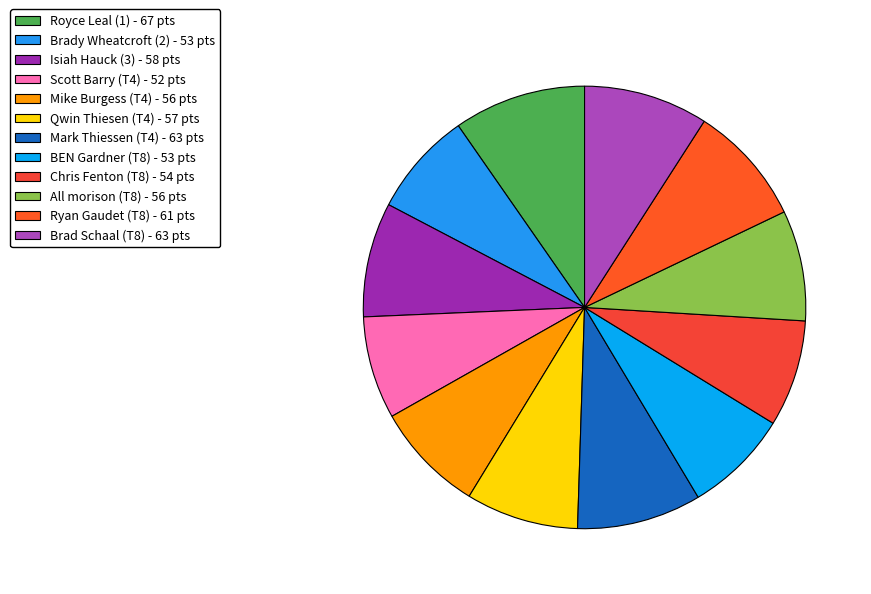

Combined, do Royce Leal (1) and Brad Schaal (T8) account for over 50%?

No